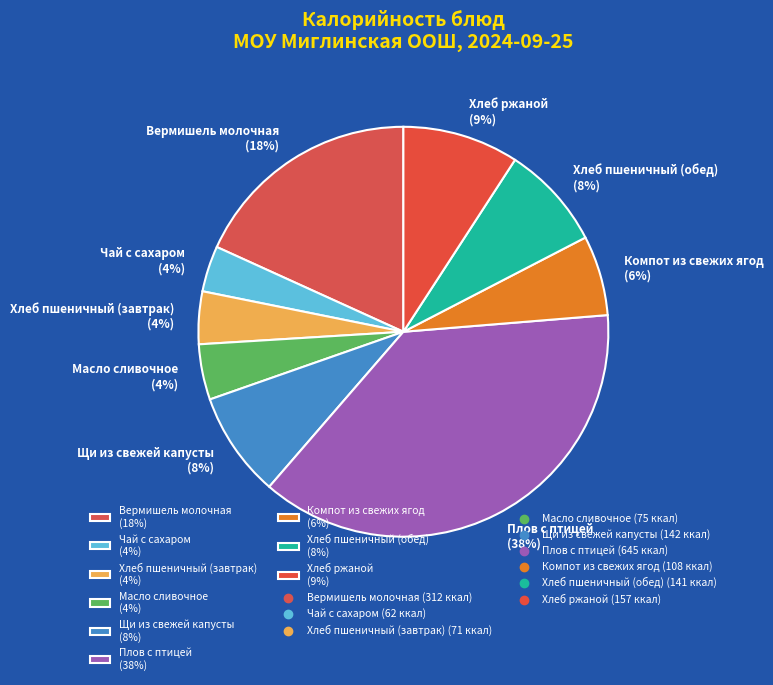

How many slices are in this pie chart?

9